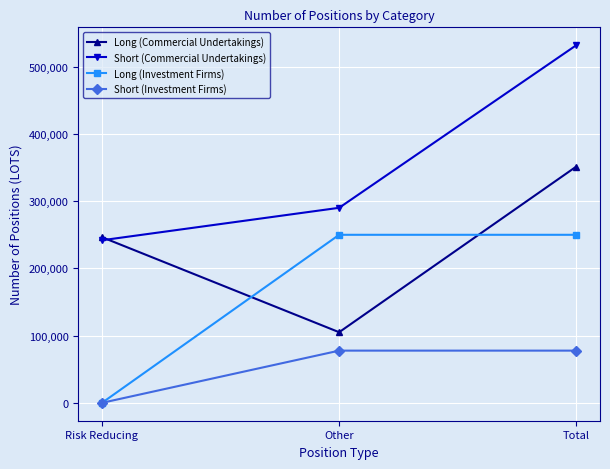

The Long (Commercial Undertakings) series shows 69085 at Other. True or false?

False